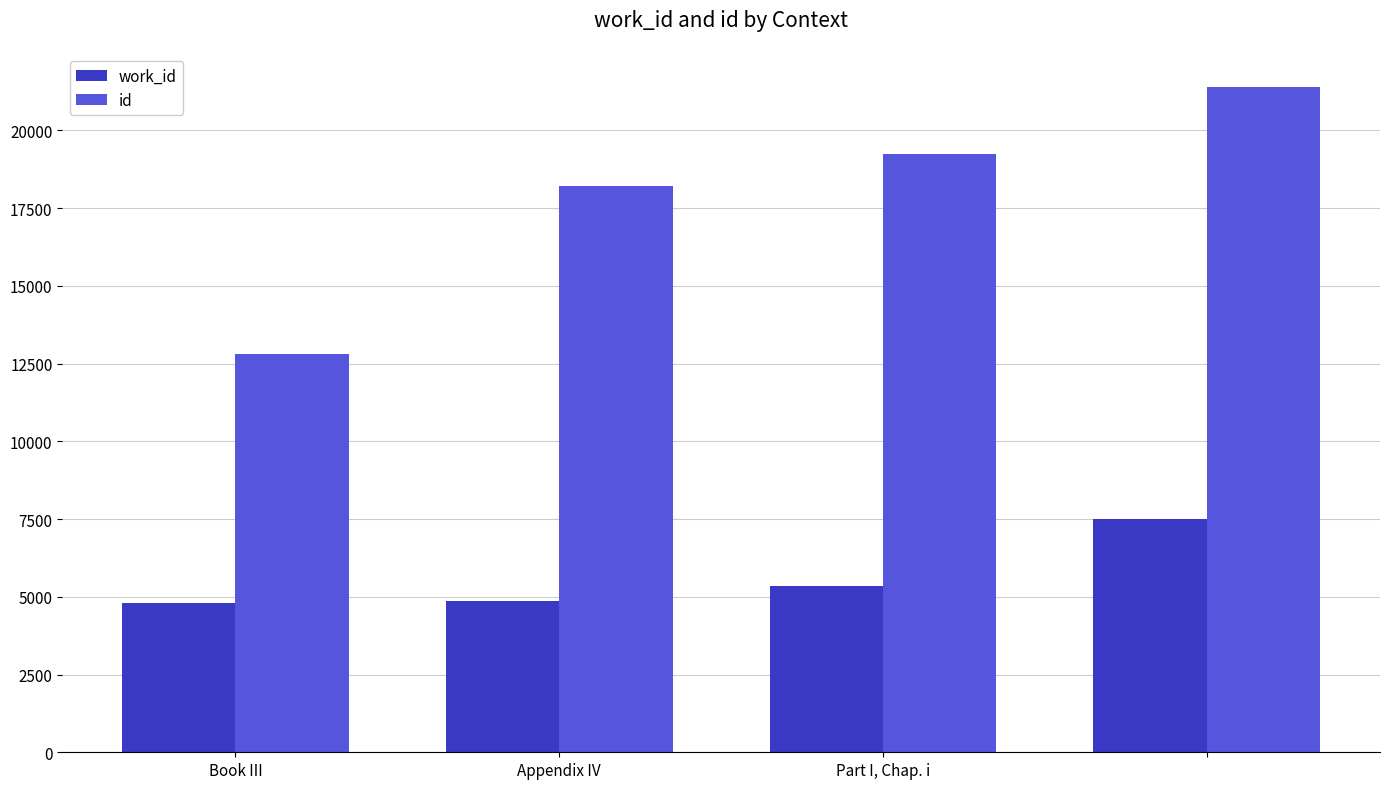

What is the maximum value shown in the chart?

21397